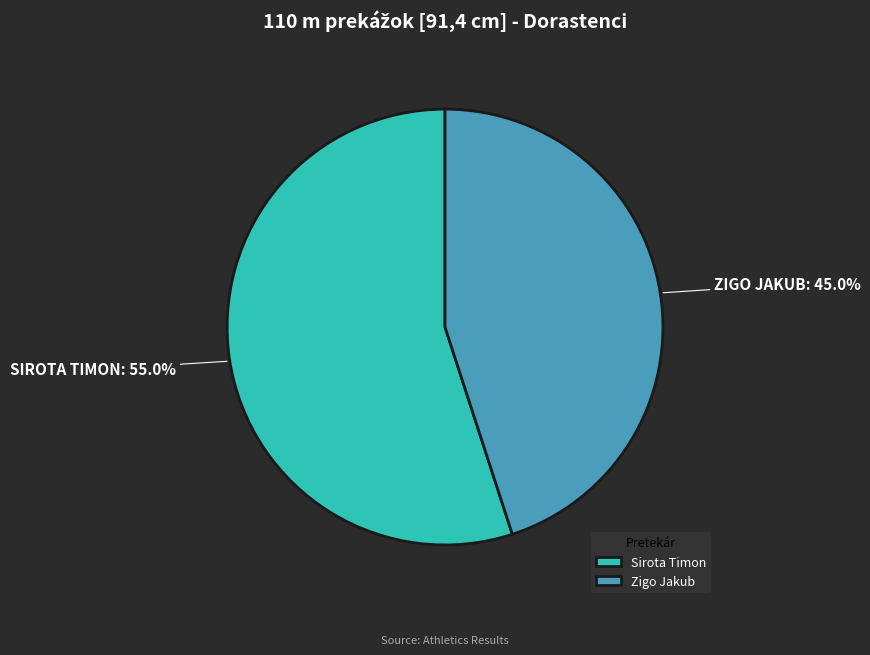

To the nearest percent, what portion does Sirota Timon represent?

55%